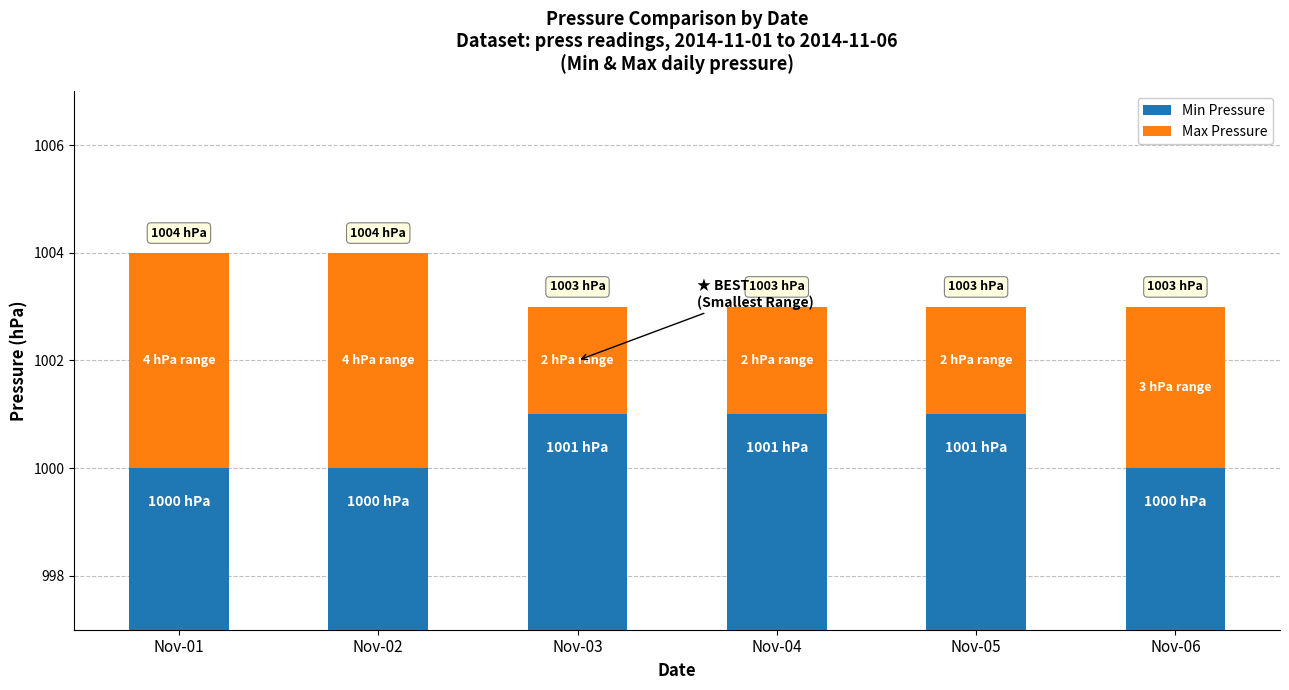

Count the Min Pressure values in the range 1000 to 1001.

6